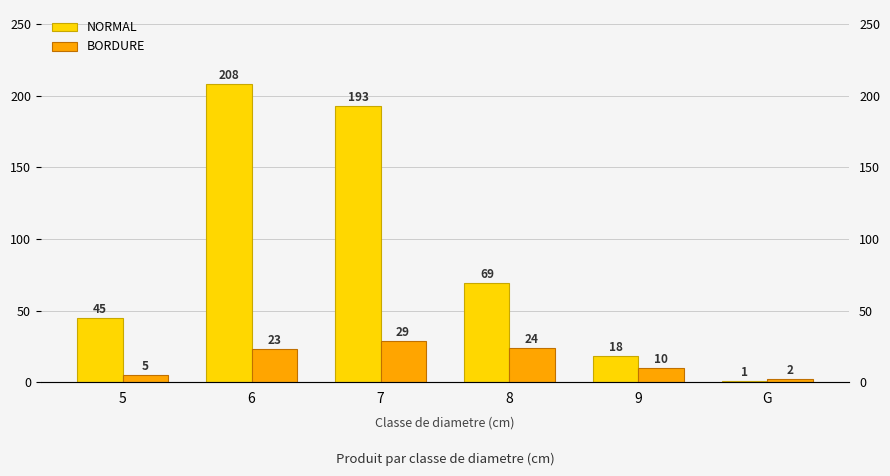

What is the value of the NORMAL bar at the 6th from the left?

1